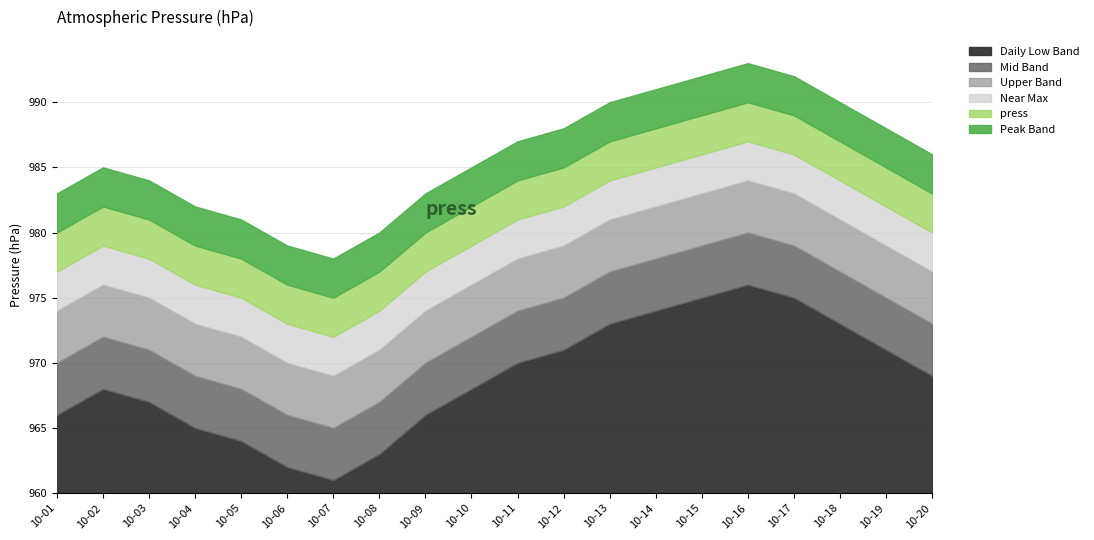

Does the chart have visible grid lines?

Yes